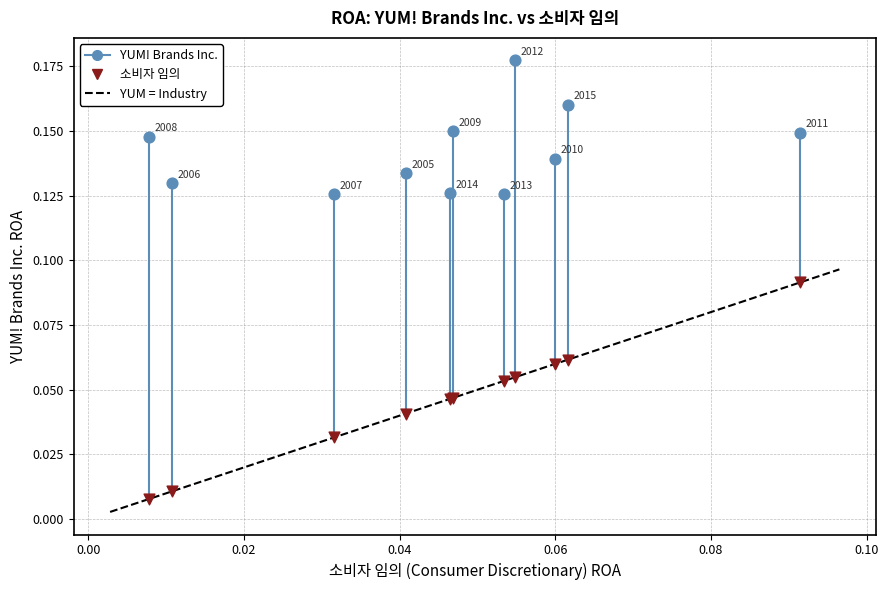

Which series has the largest Y range (max minus min)?

소비자 임의